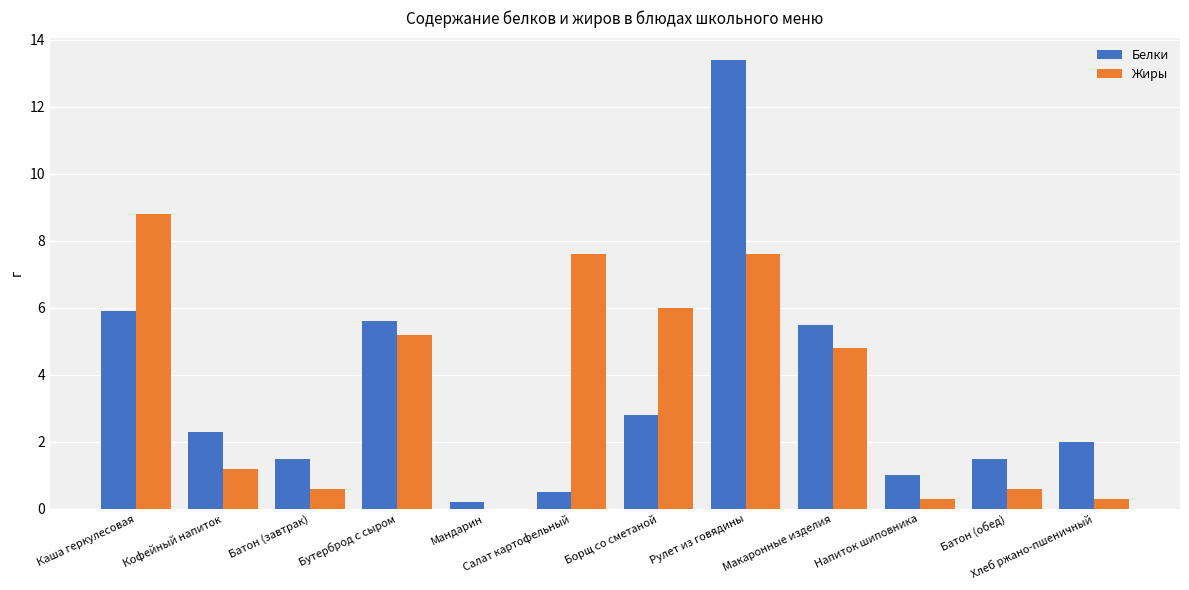

What is the total value across all series at Борщ со сметаной?

8.8